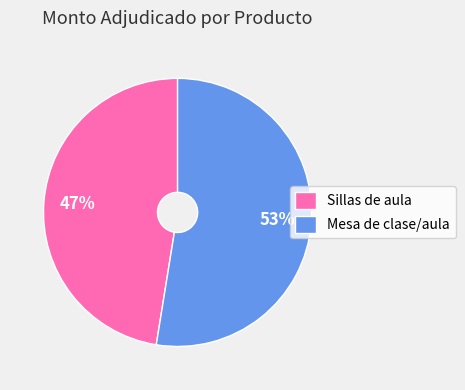

To the nearest percent, what is the average slice percentage?

50%